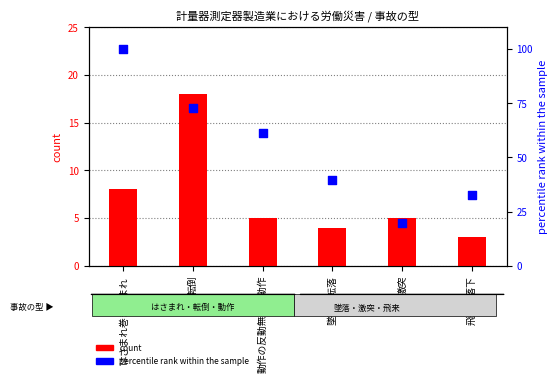

At how many categories does at least one series exceed 57?

3